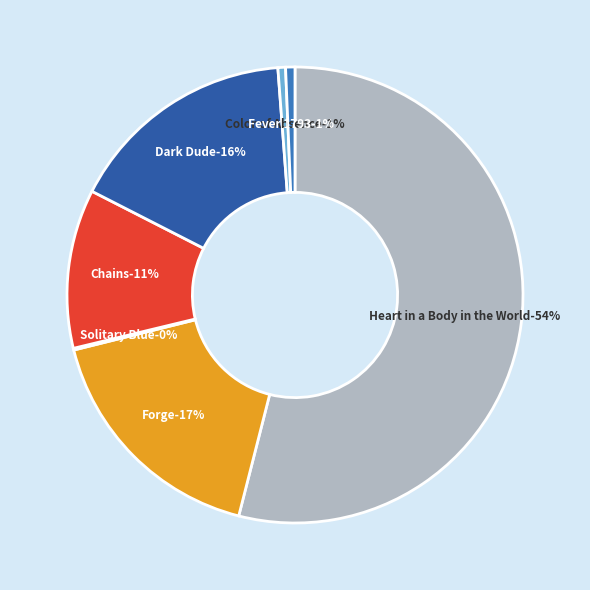

What portion of the pie excludes Dark Dude?

83.7%